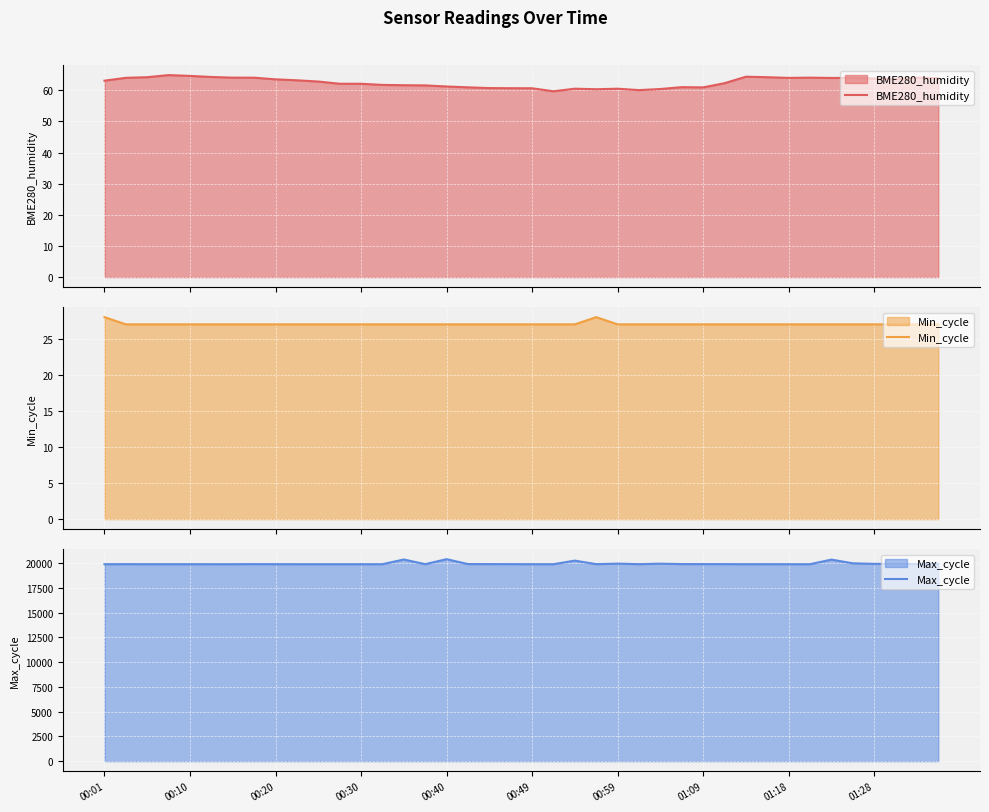

What is the spread (max minus min) of values at 00:49?

19885.0